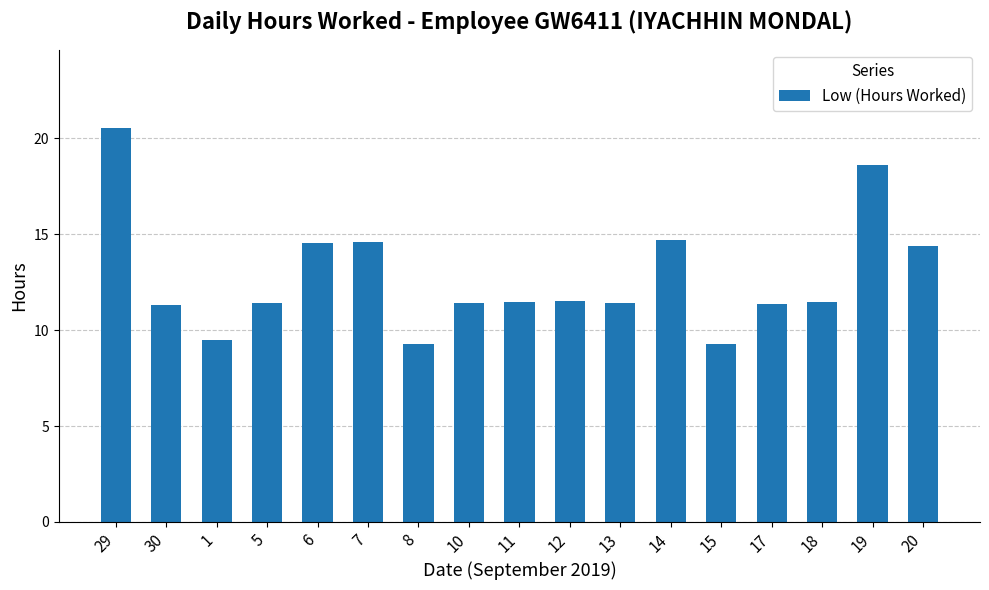

What is the sum of all values?

216.7